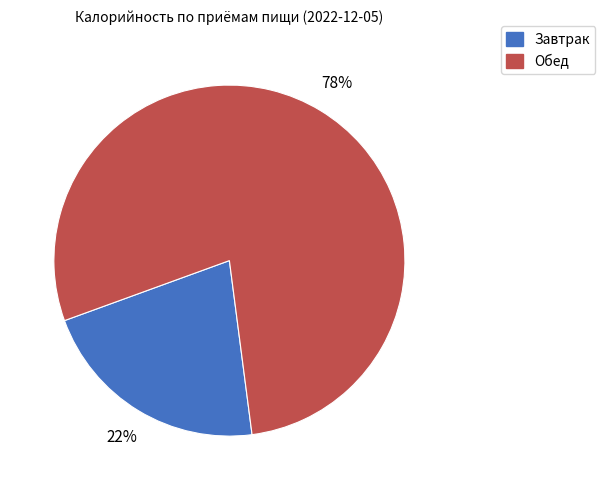

How many slices are in this pie chart?

2